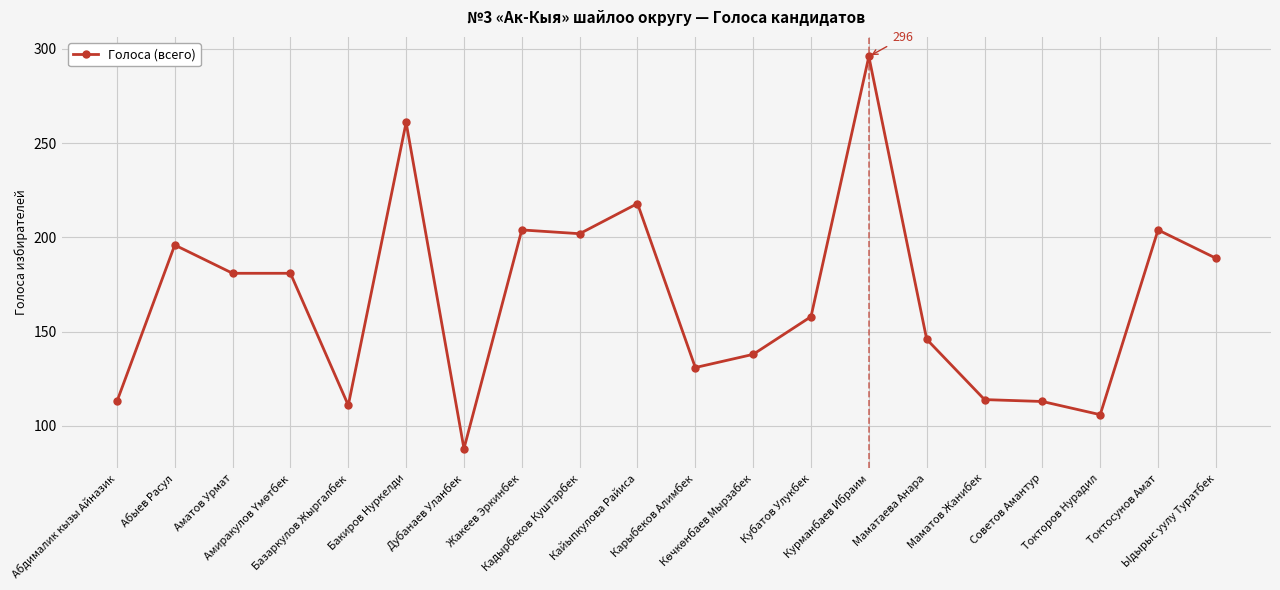

What is the sum of all values?

3350